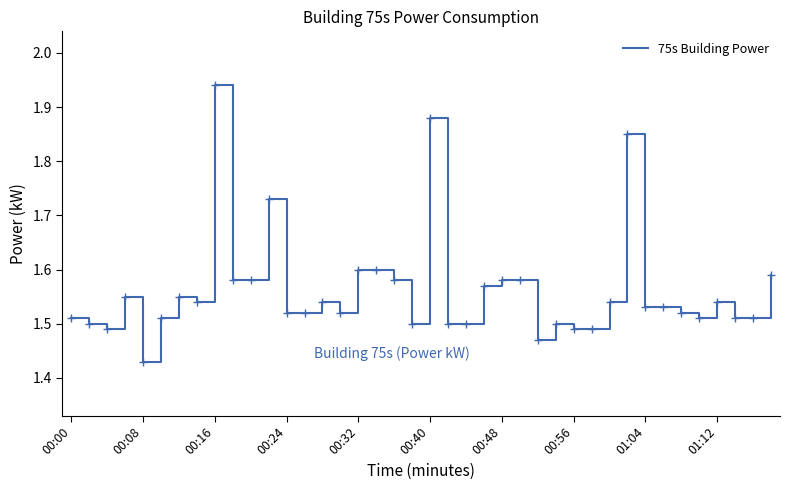

What is the difference between the maximum and minimum values?

0.5